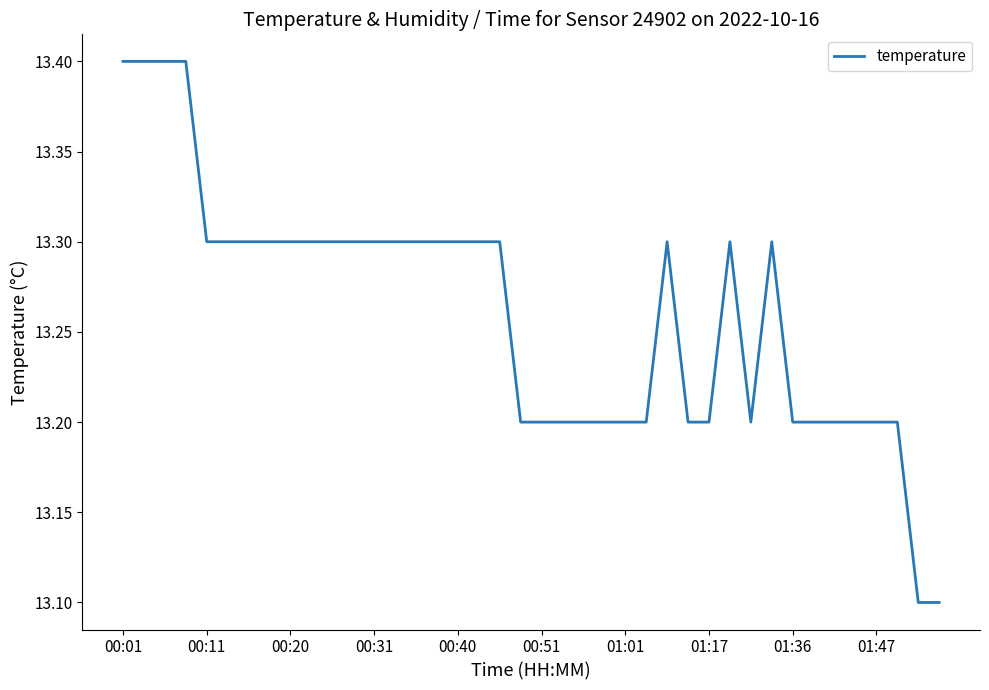

What is the difference between the maximum and minimum values?

0.3